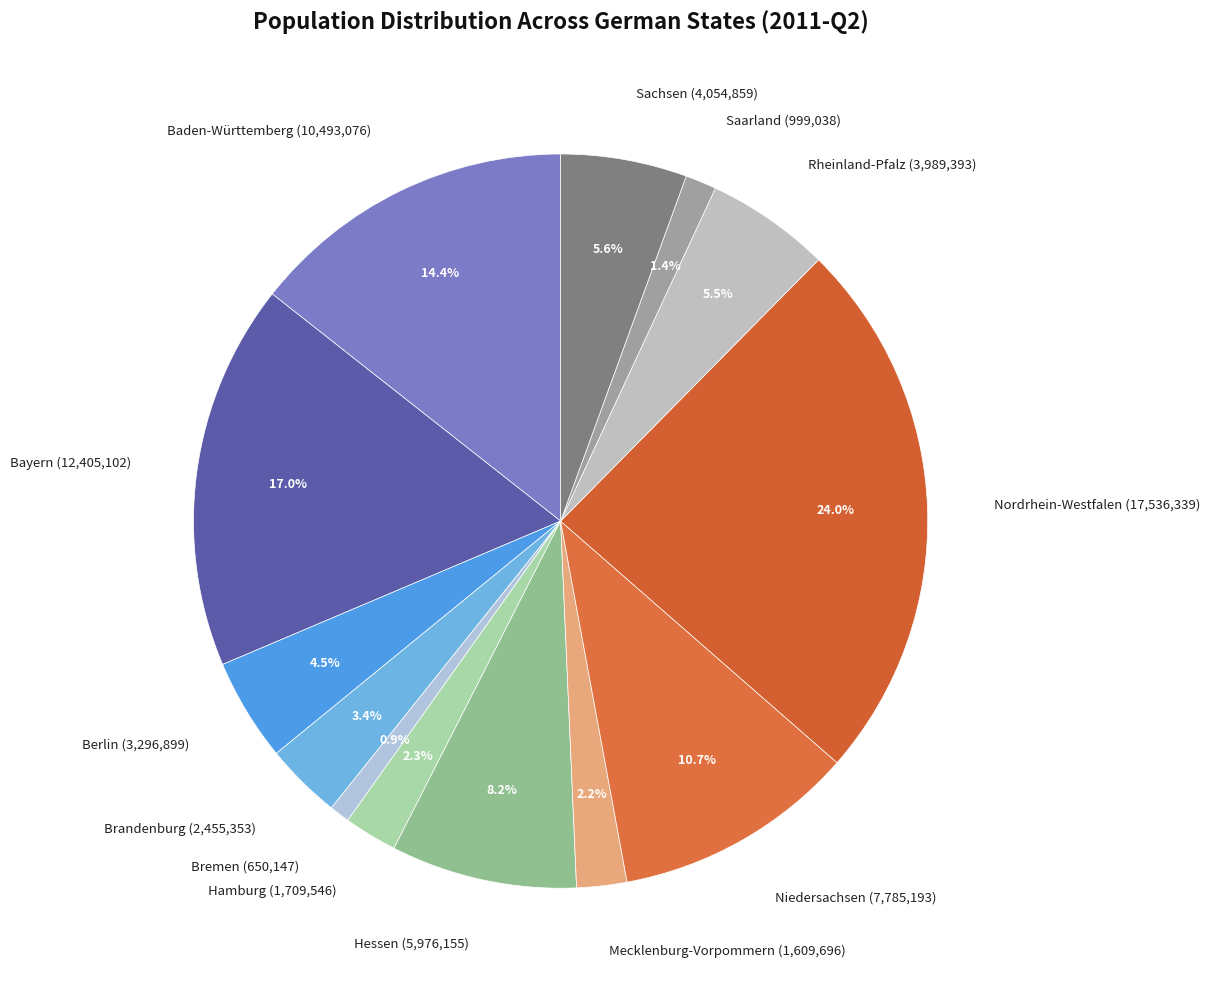

True or false: Saarland accounts for 1% of the total.

True